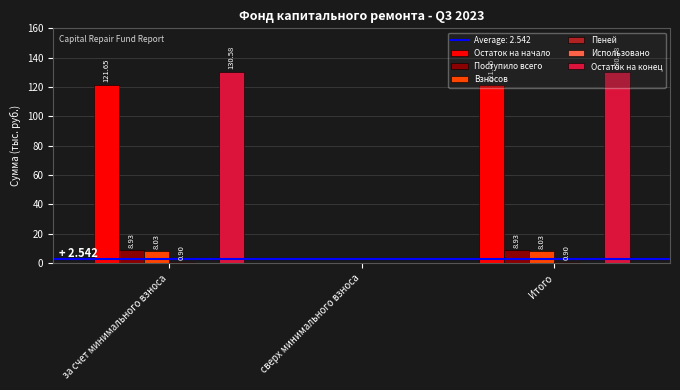

Is the value of Остаток на начало at за счет минимального взноса greater than the value of Взносов at за счет минимального взноса?

Yes